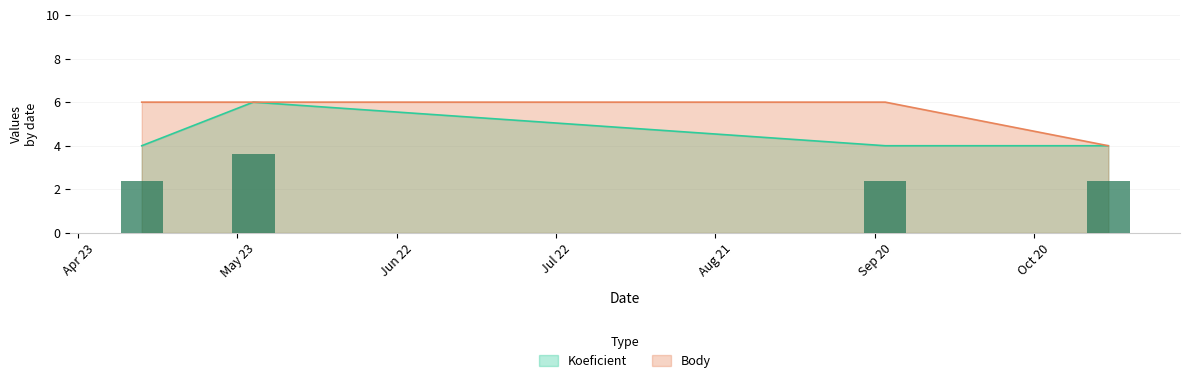

What is the highest value of the Body series?

6